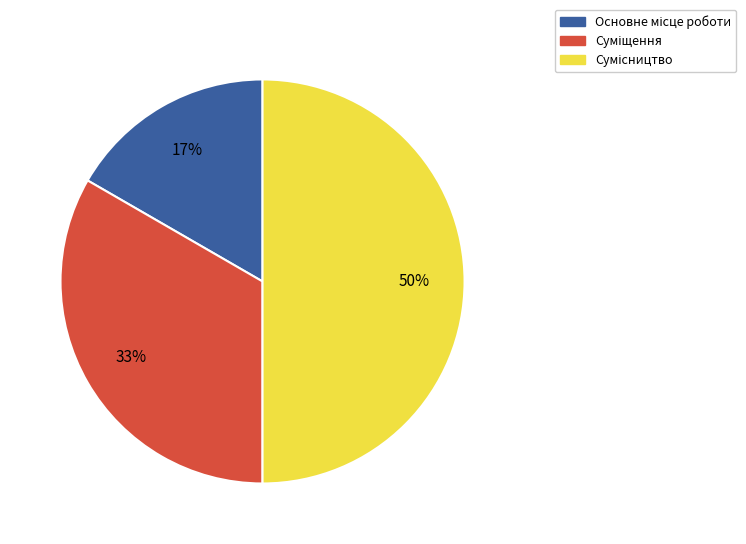

To the nearest percent, what is the difference between the largest and smallest slice percentages?

33%